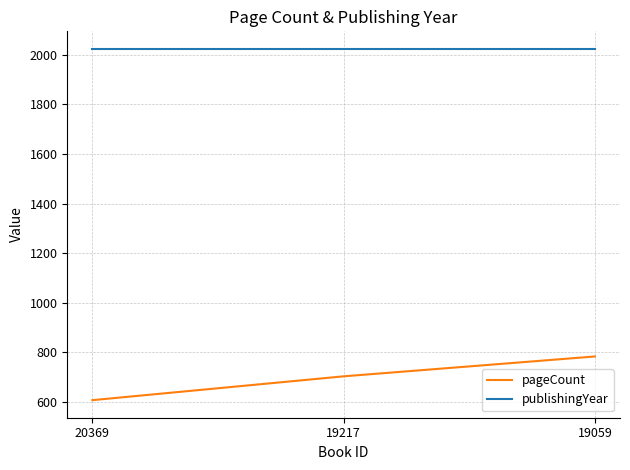

Does the chart have visible grid lines?

Yes